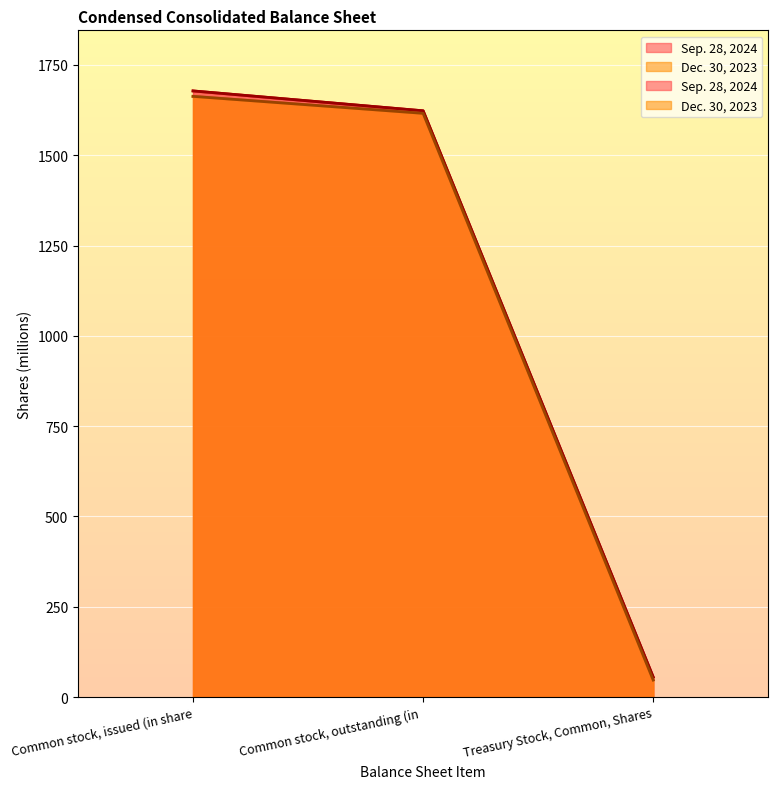

At which label is Sep. 28, 2024 closest to 866?

Common stock, outstanding (in